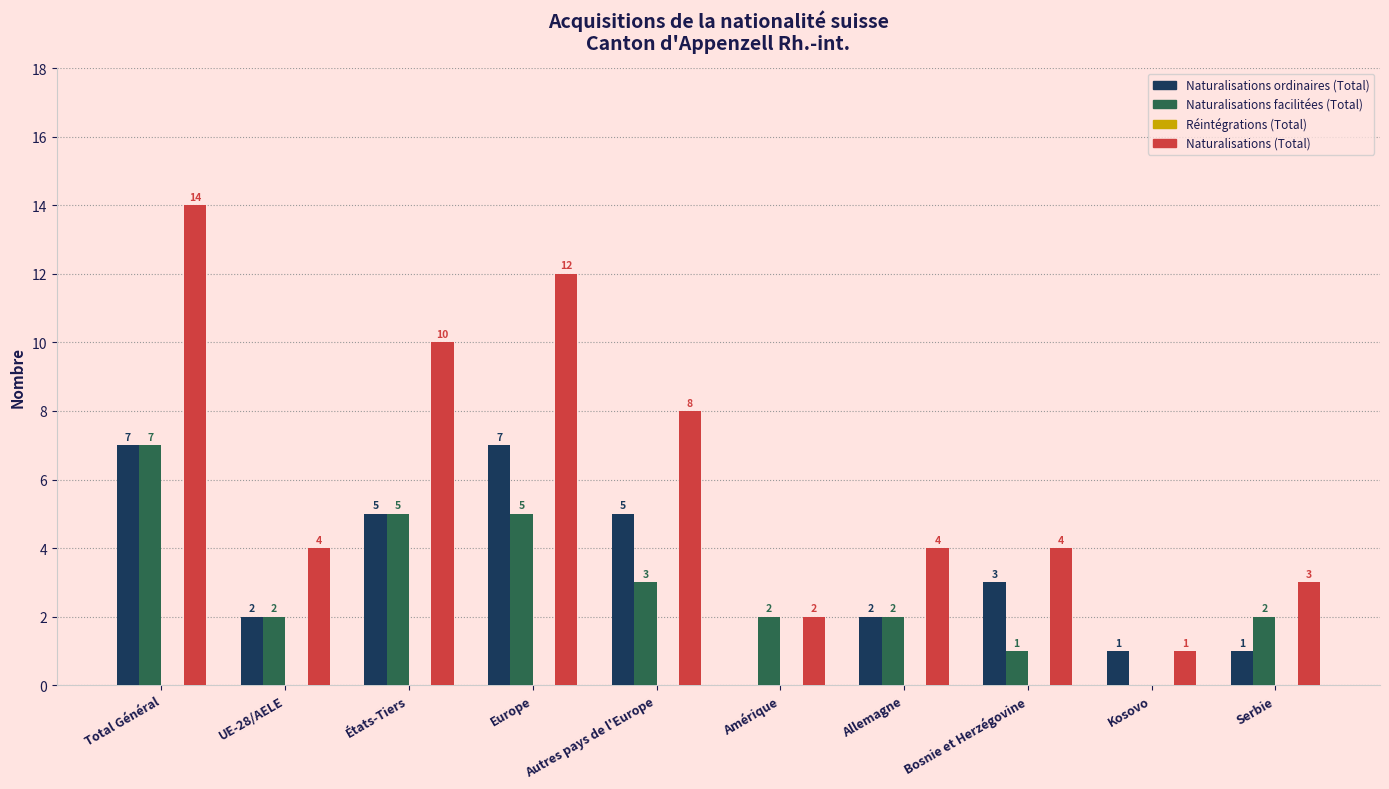

What is the sum of the Naturalisations facilitées (Total) values at Total Général and Amérique?

9